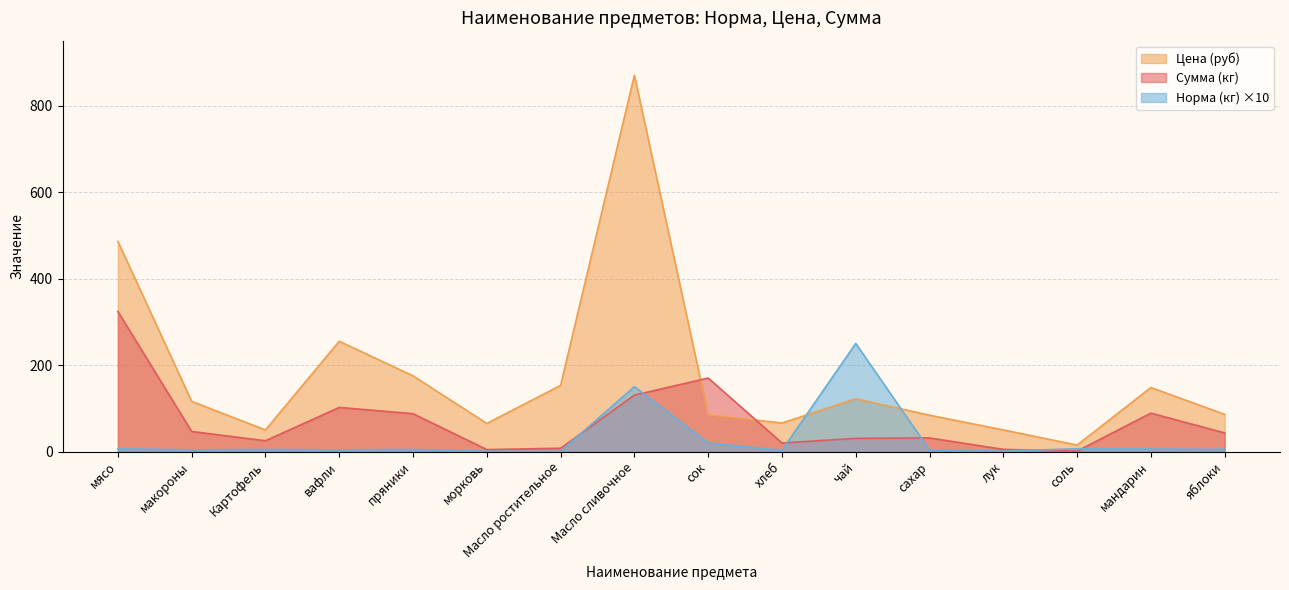

What is the average value of the Сумма (кг) series?

69.8